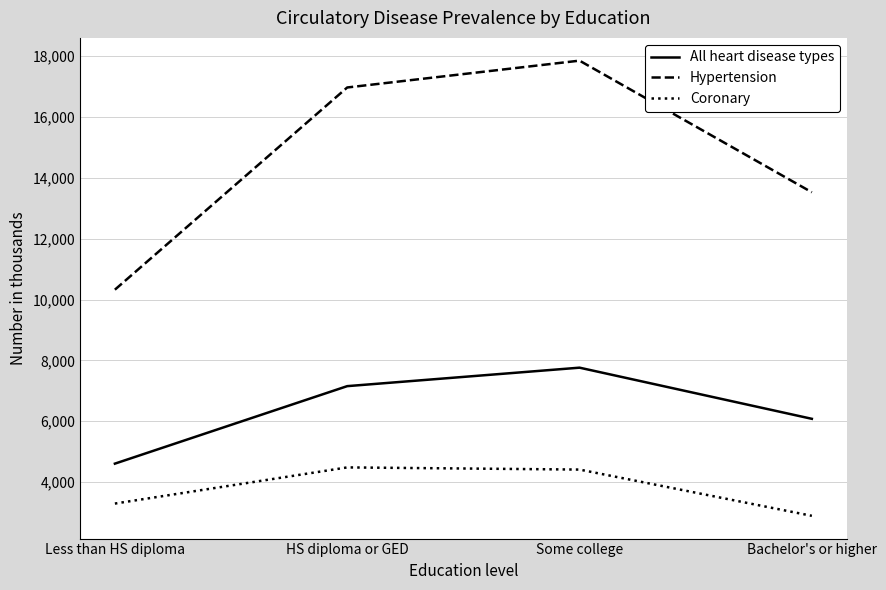

True or false: Coronary and All heart disease types cross at least once.

False